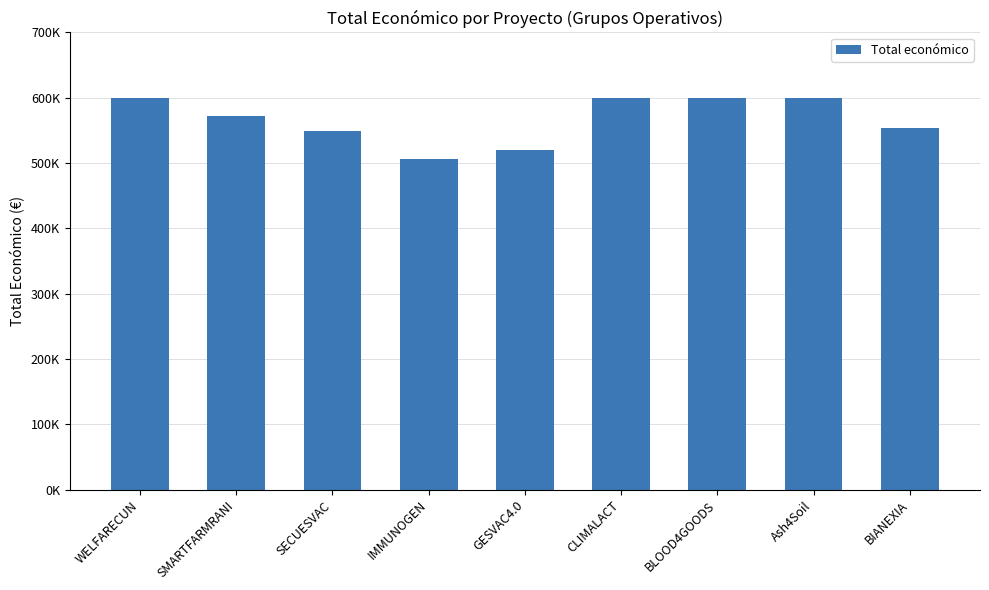

Reading left to right, list all the values displayed in this chart.

WELFARECUN=598909	SMARTFARMRANI=571965	SECUESVAC=548889	IMMUNOGEN=506703	GESVAC4.0=520062	CLIMALACT=600000	BLOOD4GOODS=599960	Ash4Soil=600000	BIANEXIA=553196